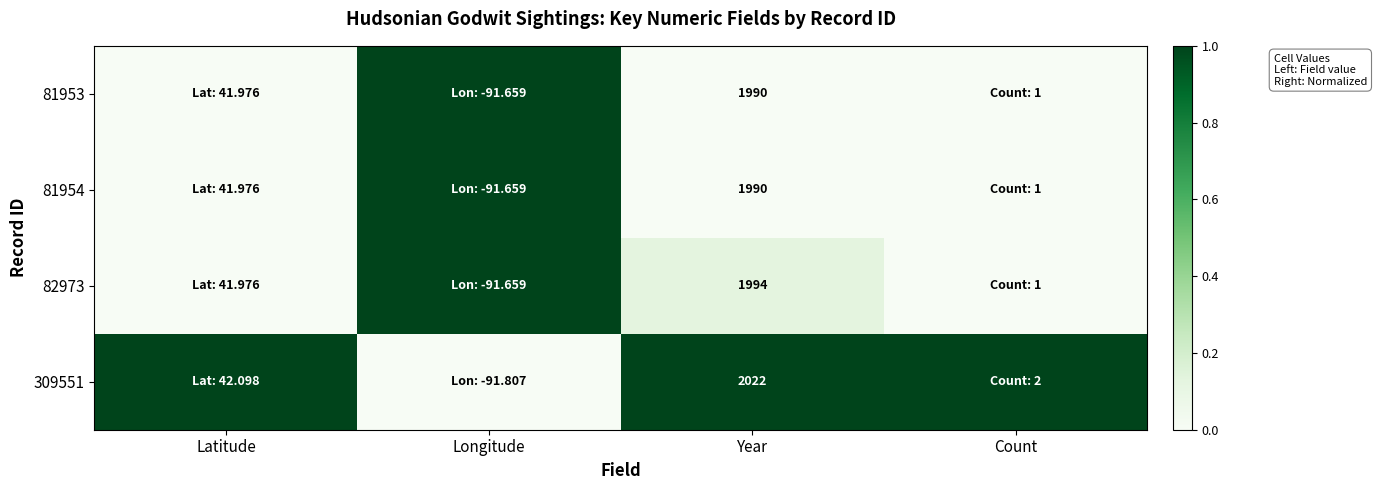

What is the spread (max minus min) of values at Year?

32